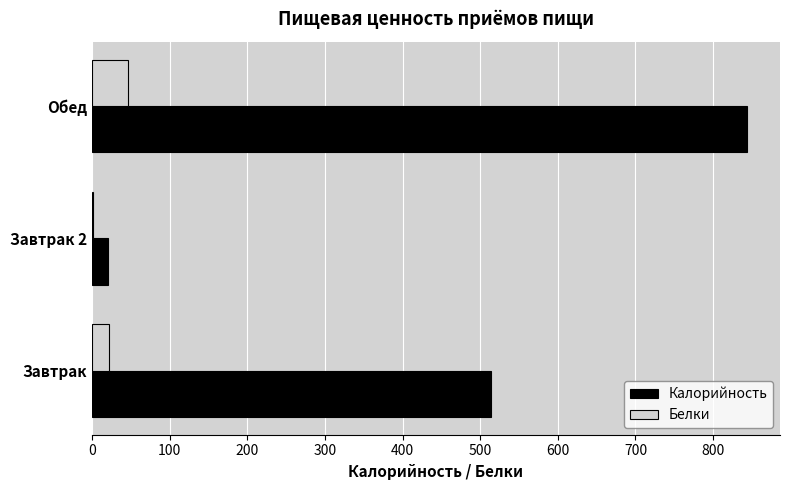

Which series has the largest total across all categories?

Калорийность